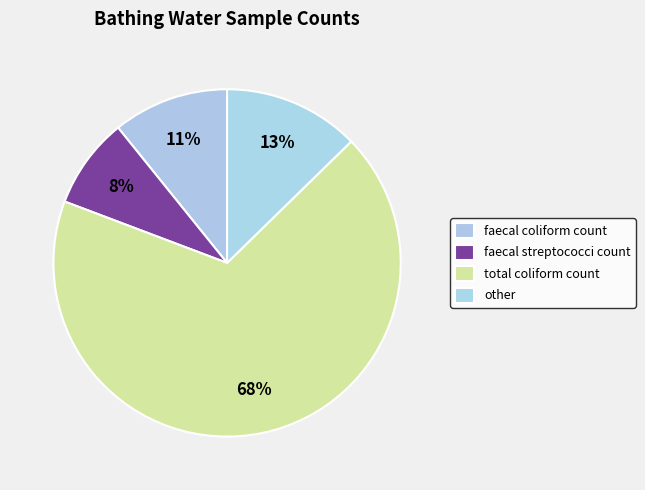

To the nearest percent, what is the difference between the largest and smallest slice percentages?

60%